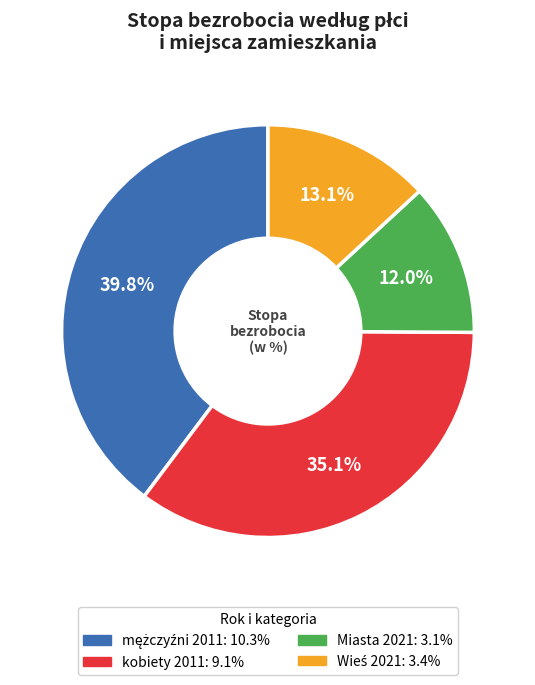

To the nearest percent, what is the average slice percentage?

25%